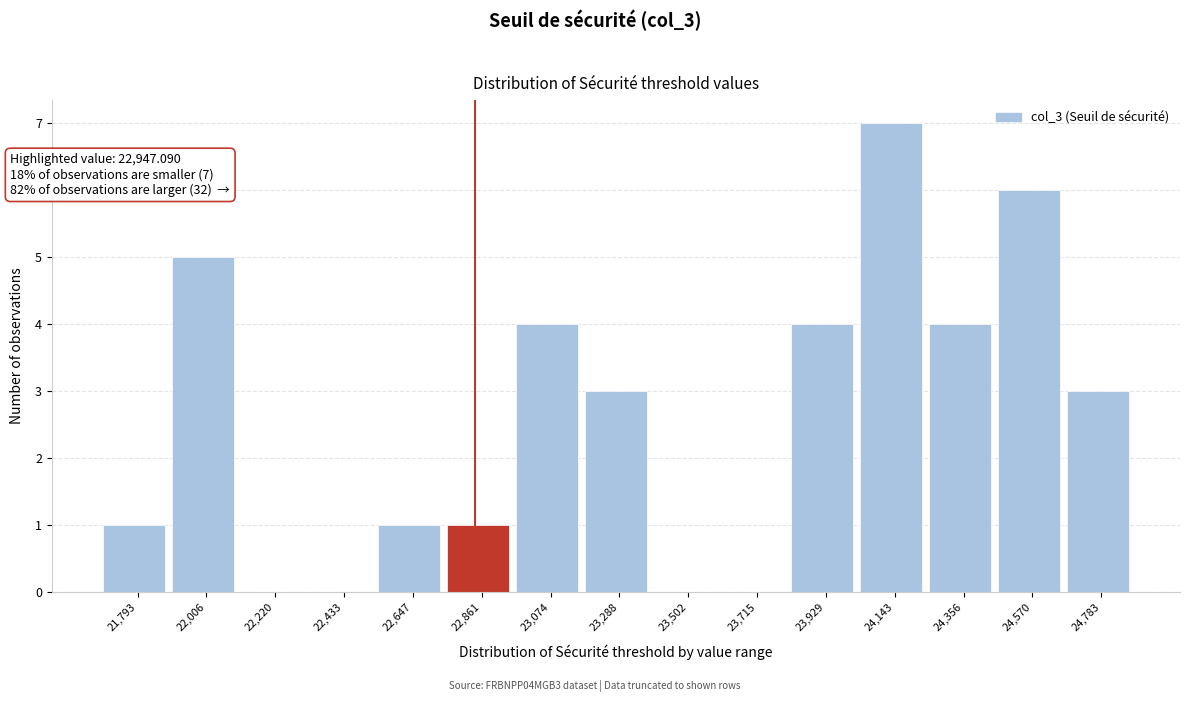

Reading right to left, list all the values displayed in this chart.

24,783=3	24,570=6	24,356=4	24,143=7	23,929=4	23,715=0	23,502=0	23,288=3	23,074=4	22,861=1	22,647=1	22,433=0	22,220=0	22,006=5	21,793=1